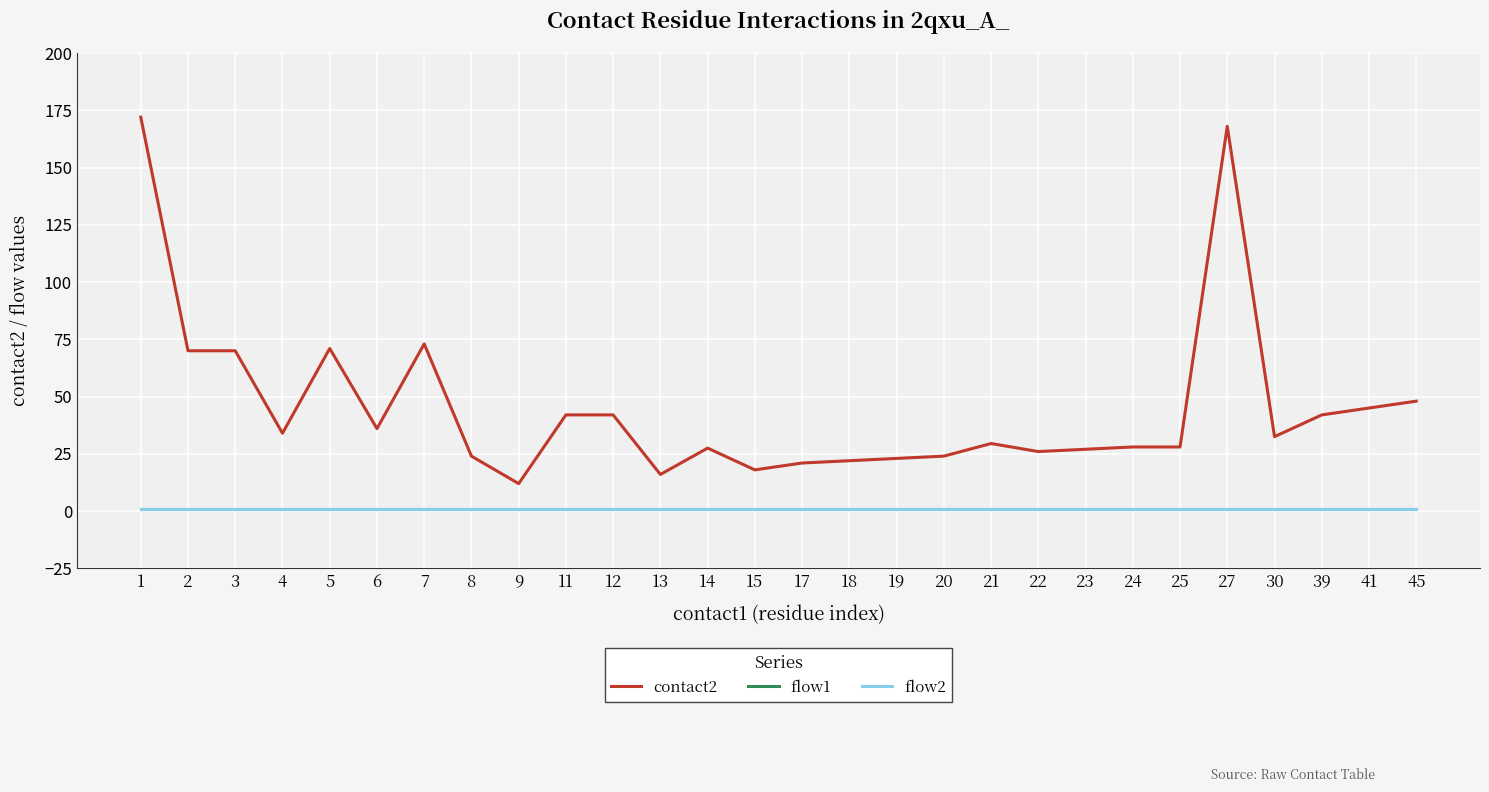

Does the chart have visible grid lines?

Yes